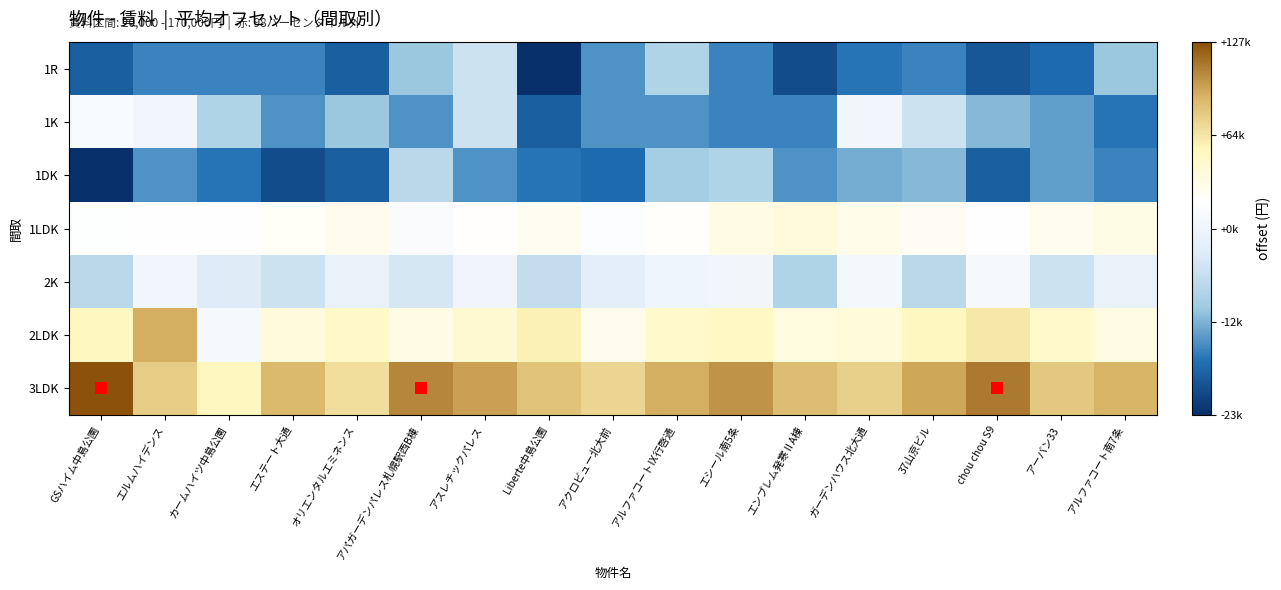

Between アパガーデンパレス札幌駅西B棟 and アルファコートⅨ行啓通, which is larger?

アルファコートⅨ行啓通